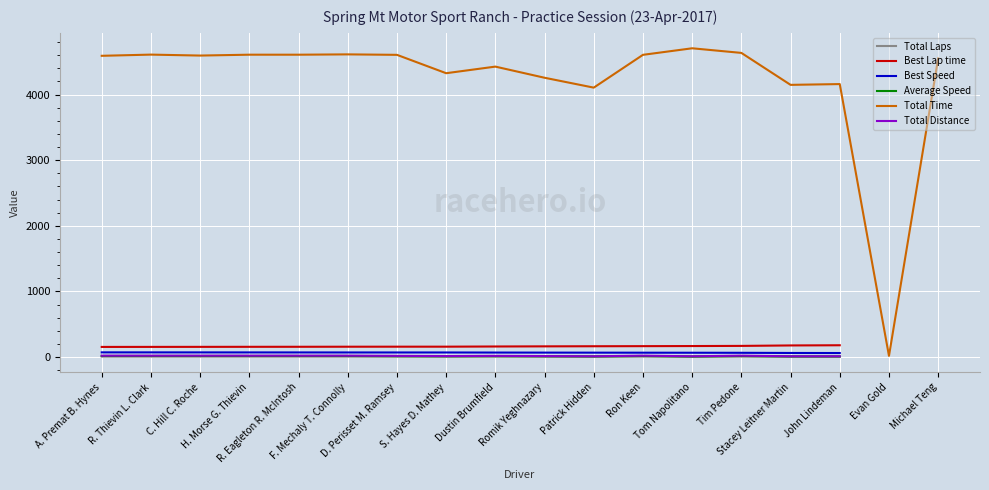

Read the Total Distance value at Tim Pedone.

21.7